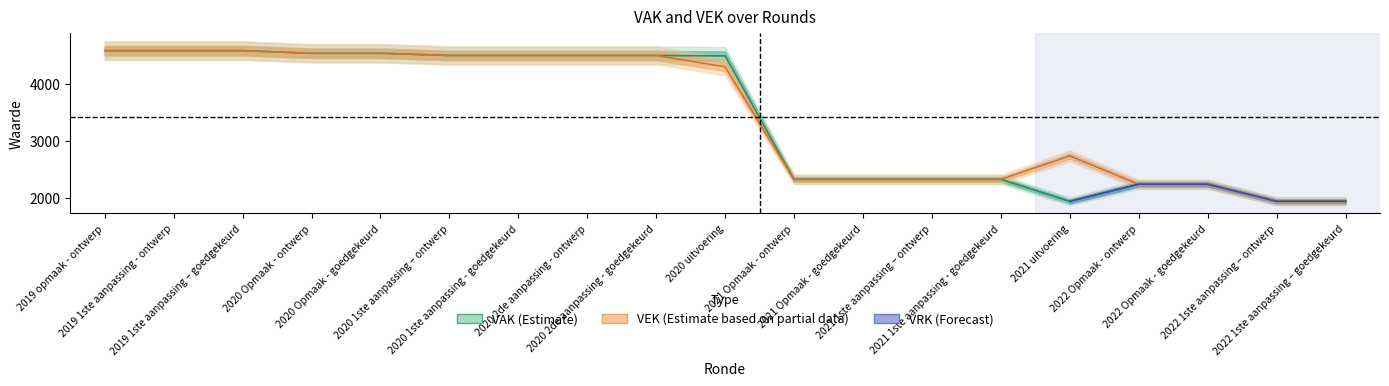

Reading right to left, list all the values displayed in this chart.

VAK (Estimate): 1935	1935	2235	2235	1933	2321	2321	2321	2321	4496	4504	4504	4504	4504	4543	4543	4589	4589	4589
VEK (Estimate based on partial data): 1935	1935	2235	2235	2735	2321	2321	2321	2321	4304	4504	4504	4504	4504	4543	4543	4589	4589	4589